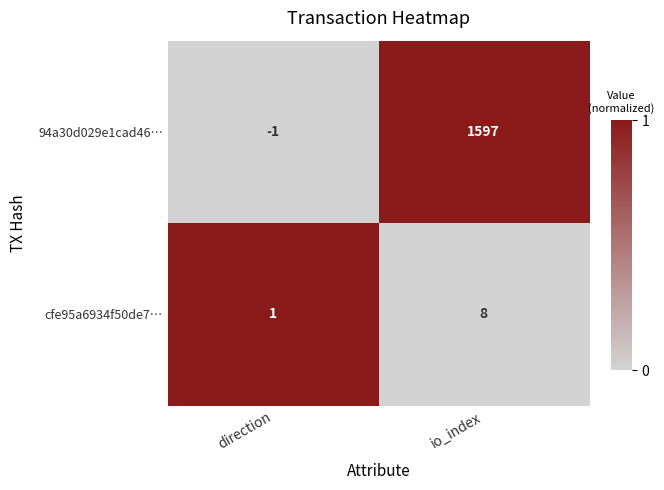

Is it true that 94a30d029e1cad46… equals -1 at direction?

True